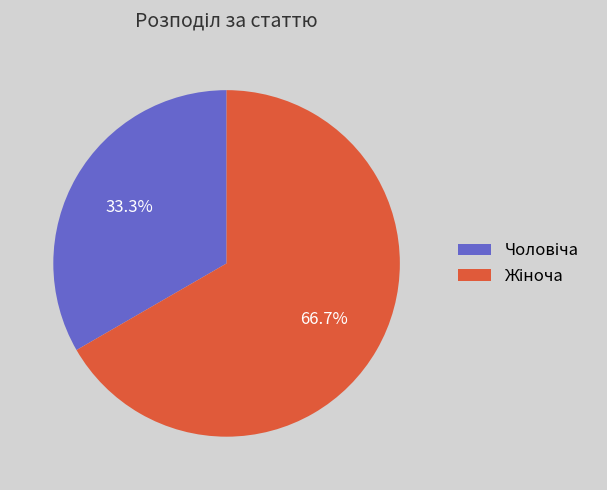

Is there any slice that represents more than half of the pie?

Yes